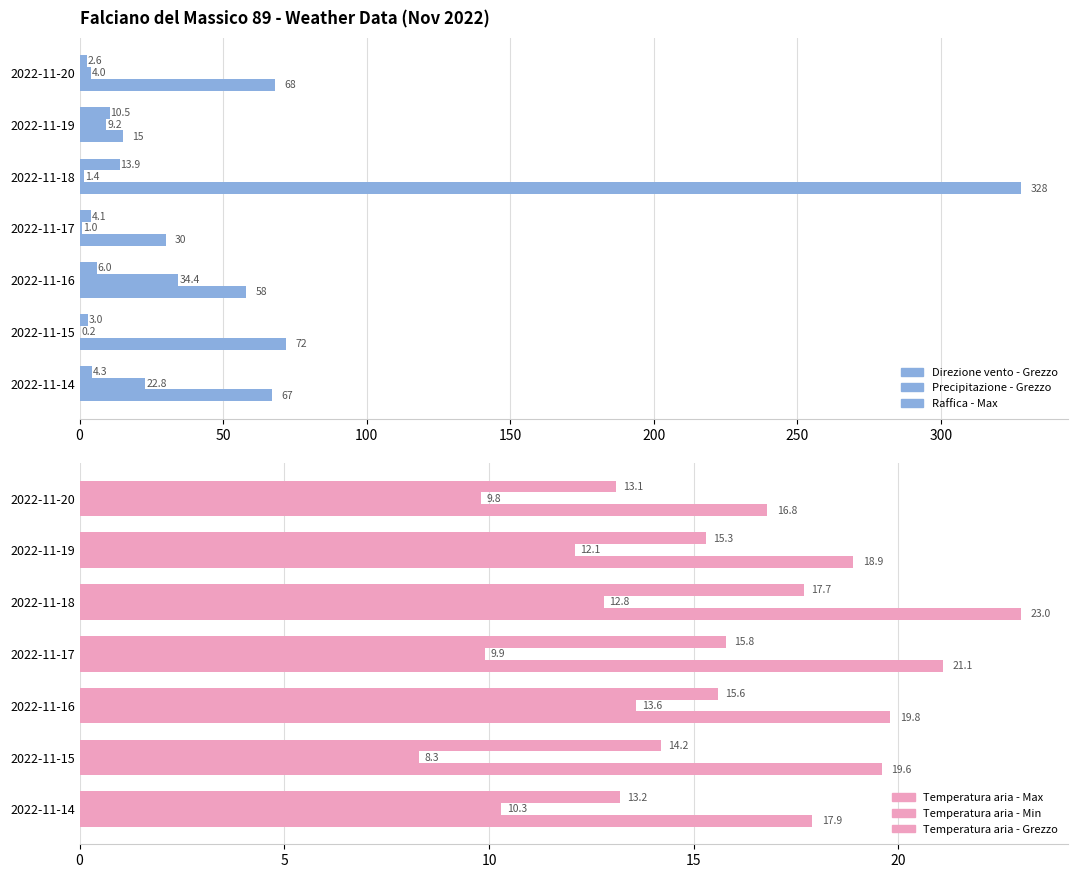

Reading left to right, transcribe all the data shown in this chart.

Direzione vento - Grezzo: 67.0	72.0	58.0	30.0	328.0	15.0	68.0
Precipitazione - Grezzo: 22.8	0.2	34.4	1.0	1.4	9.2	4.0
Raffica - Max: 4.3	3.0	6.0	4.1	13.9	10.5	2.6
Temperatura aria - Max: 17.9	19.6	19.8	21.1	23.0	18.9	16.8
Temperatura aria - Min: 10.3	8.3	13.6	9.9	12.8	12.1	9.8
Temperatura aria - Grezzo: 13.2	14.2	15.6	15.8	17.7	15.3	13.1